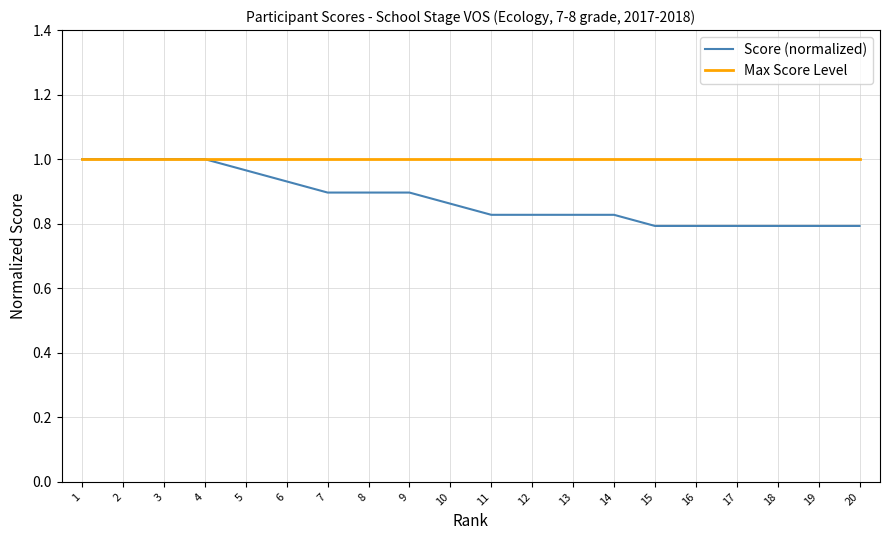

Is the value of Score (normalized) at 12 greater than the value of Max Score Level at 8?

No